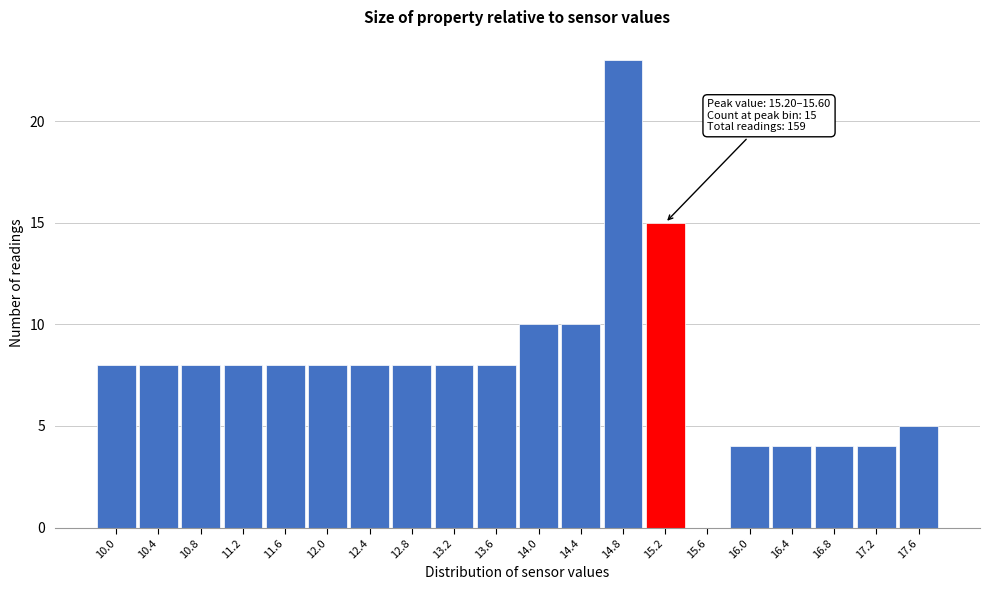

Reading left to right, what are all the values shown in this chart?

10.0=8	10.4=8	10.8=8	11.2=8	11.6=8	12.0=8	12.4=8	12.8=8	13.2=8	13.6=8	14.0=10	14.4=10	14.8=23	15.2=15	15.6=0	16.0=4	16.4=4	16.8=4	17.2=4	17.6=5